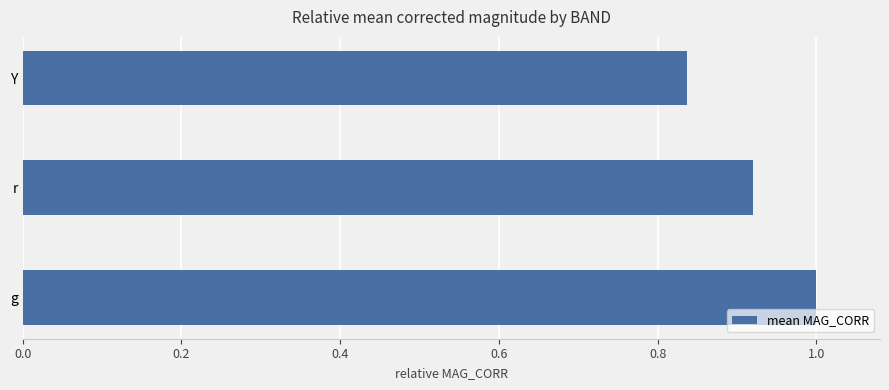

Rank the categories by value from highest to lowest.

g, r, Y